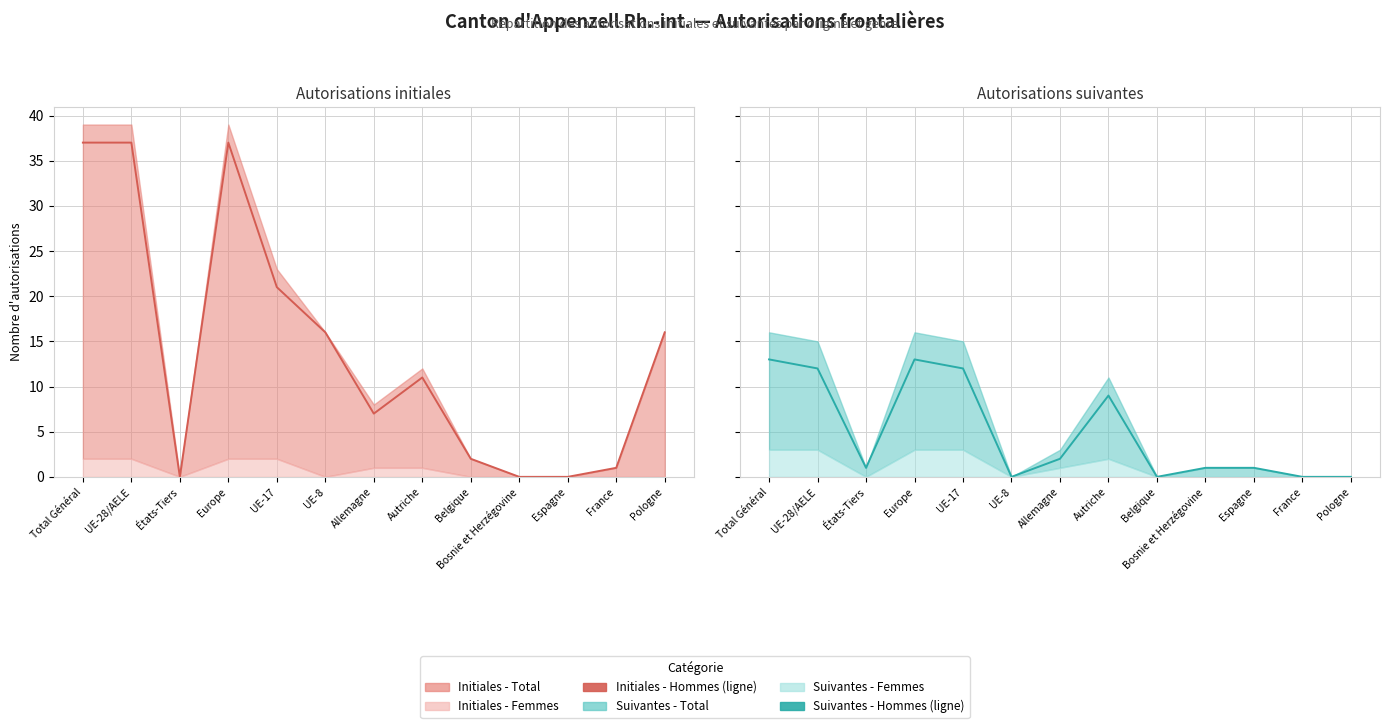

What is the sum of all Autorisations initiales - Hommes values?

185